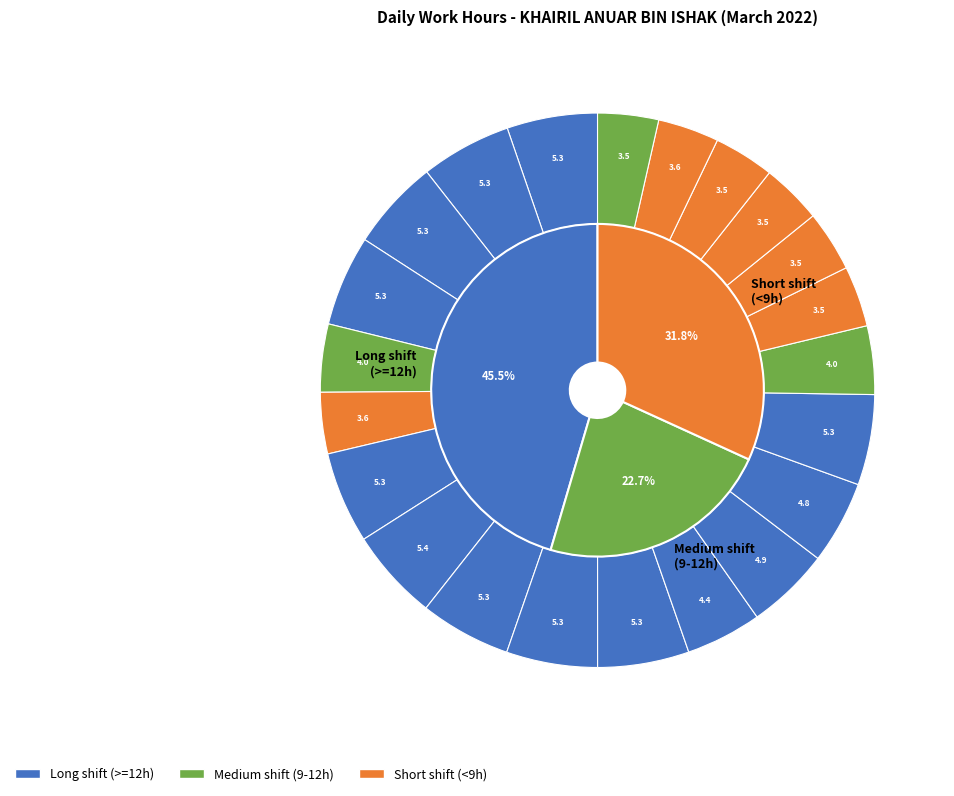

Does 9 represent more than half of the total?

No